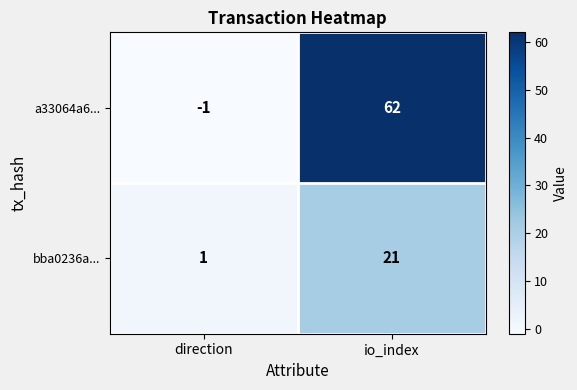

How many values in a33064a6... are above zero?

1